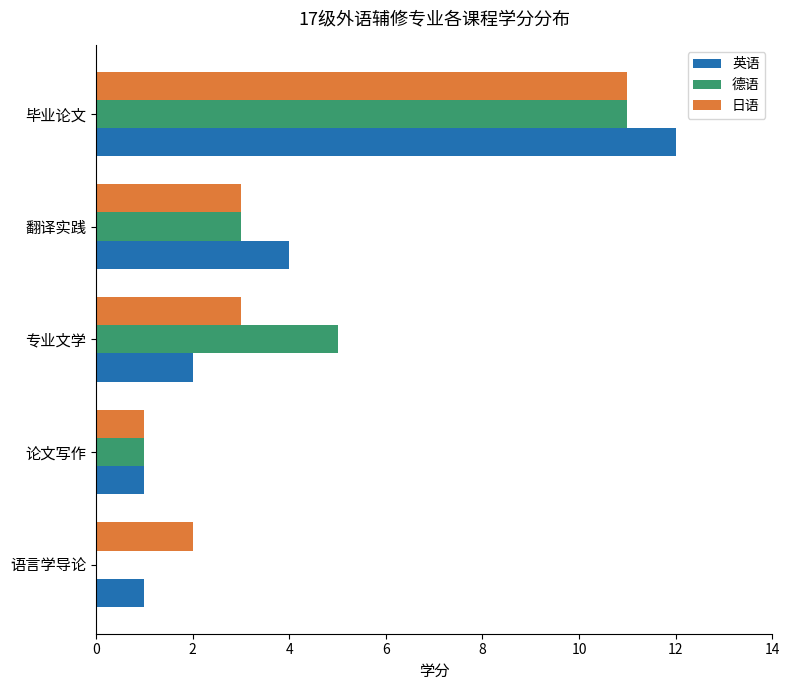

At which category is the sum across all series the highest?

毕业论文